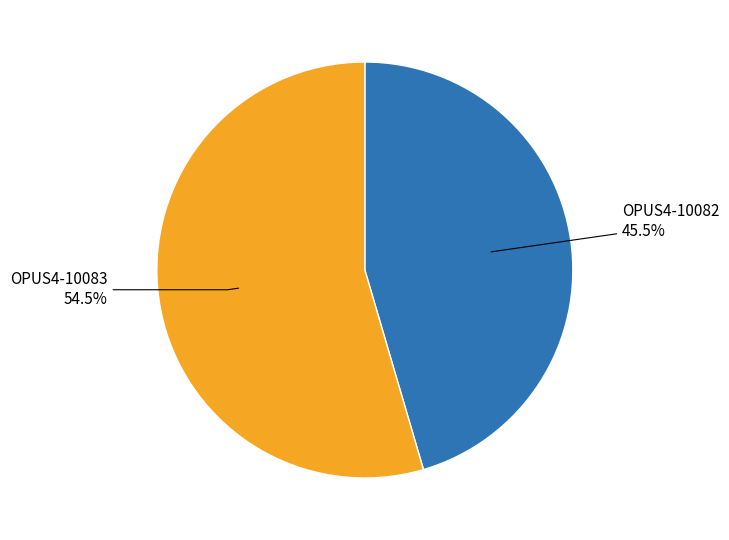

Is there any slice that represents more than half of the pie?

Yes